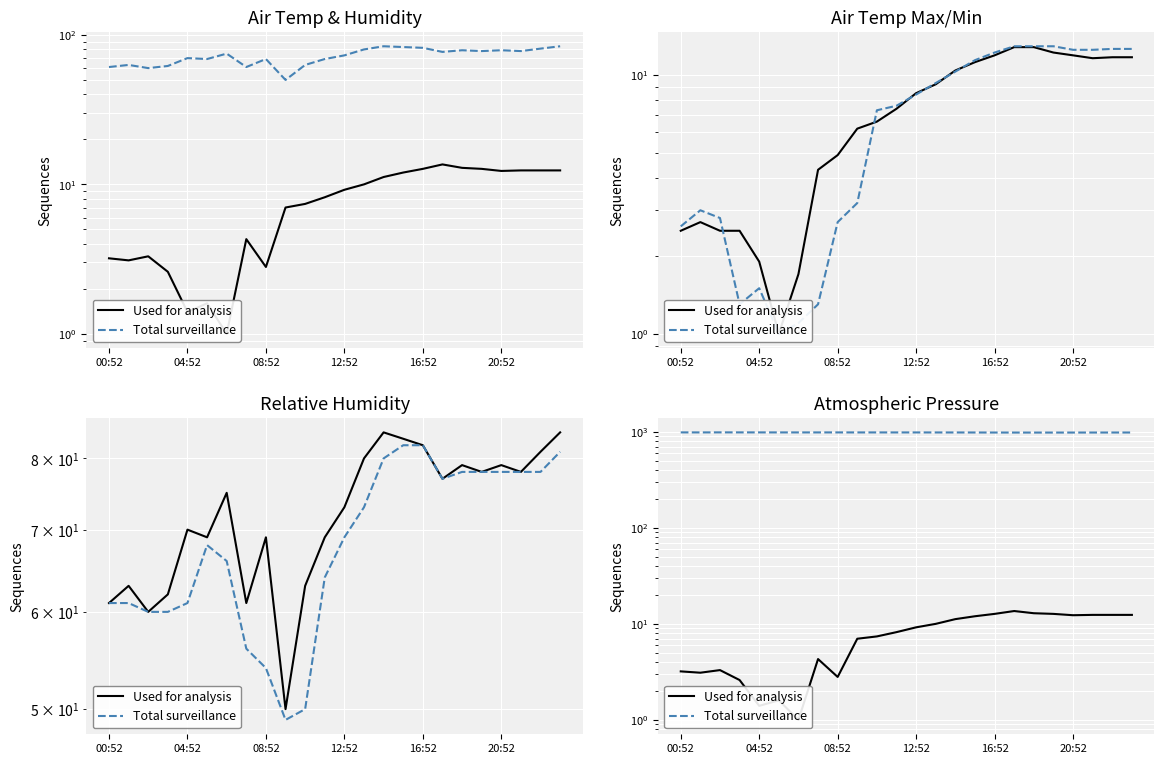

How many lines are shown in the chart?

2